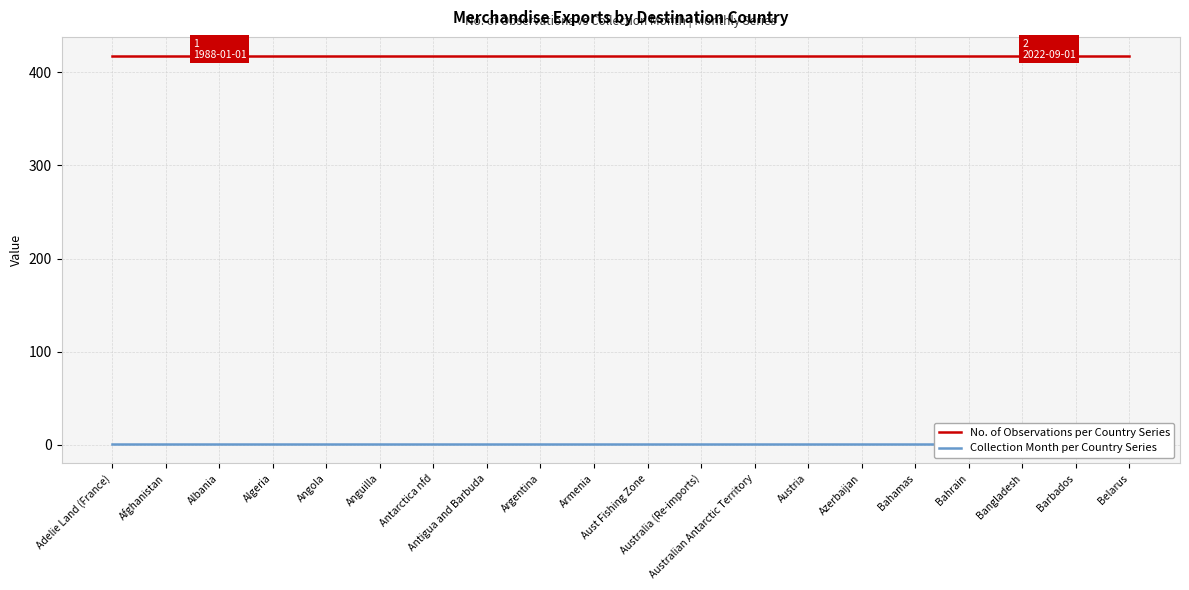

What is the maximum value shown in the chart?

417